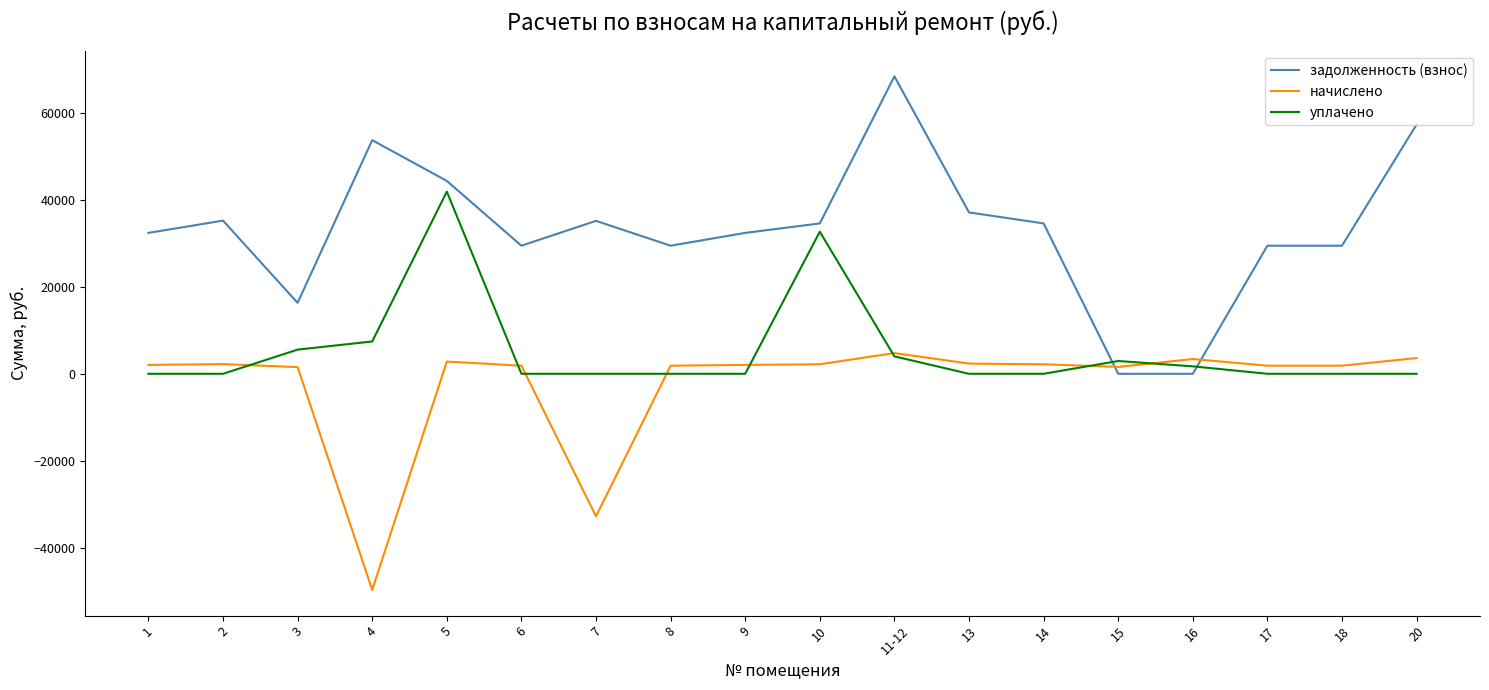

True or false: задолженность (взнос) has more than 2 interior local peaks.

True